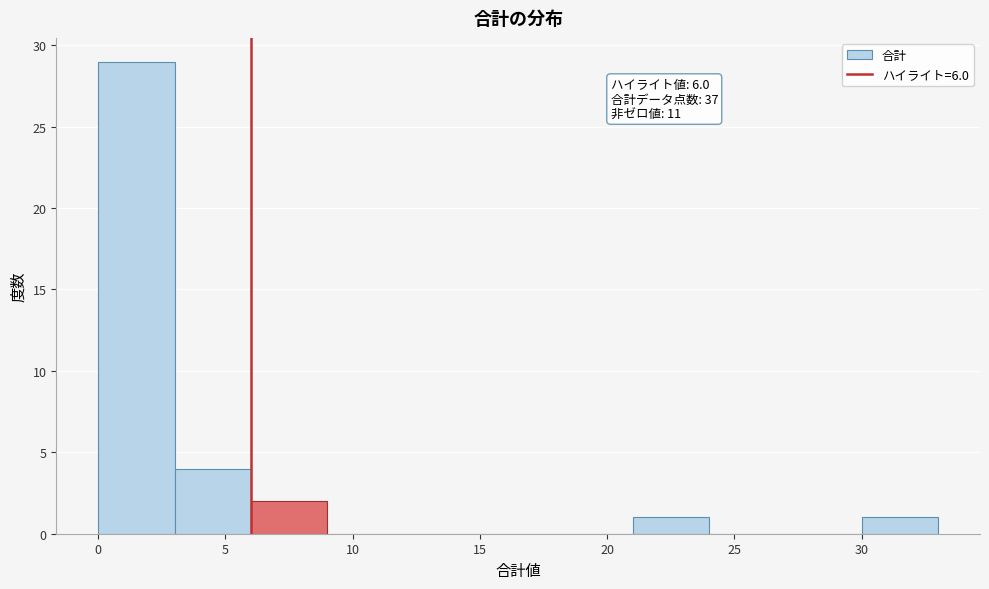

Which range on the x-axis has the tallest bar?

0 to 3